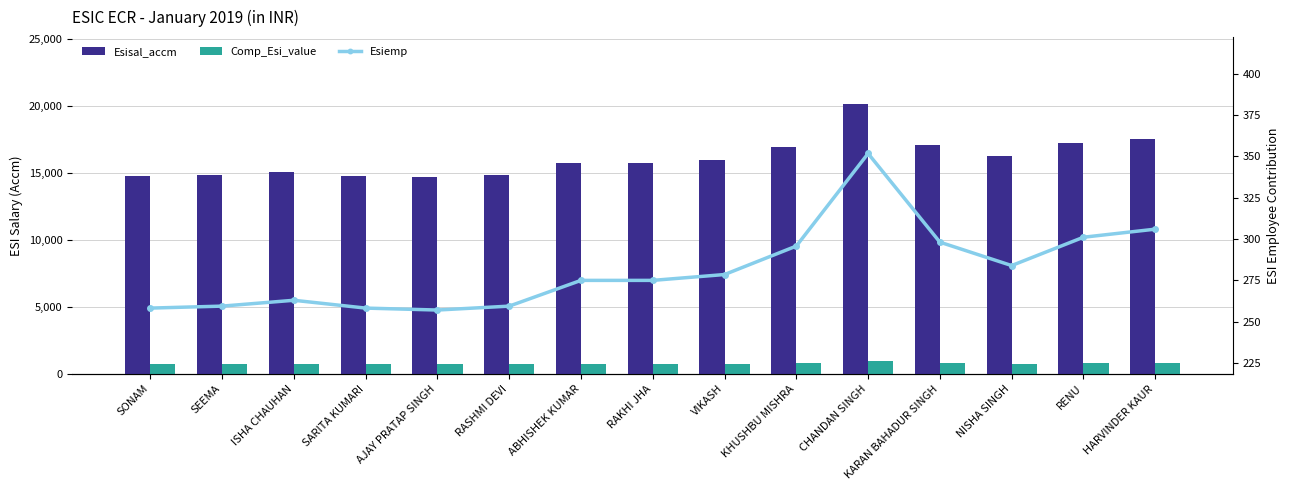

Which category has the highest value across all series?

CHANDAN SINGH